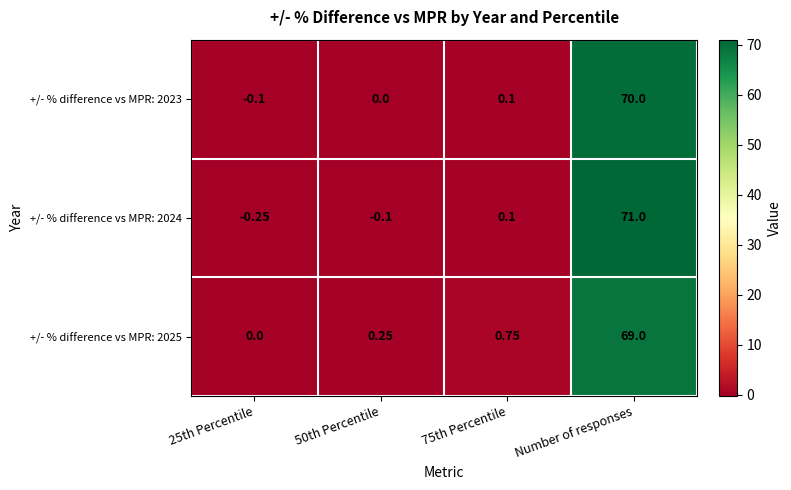

Which category has the highest value in the +/- % difference vs MPR: 2025 series?

Number of responses